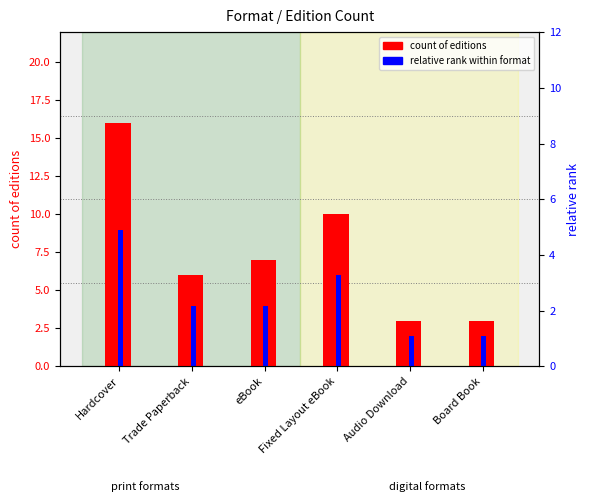

What position from the left is Fixed Layout eBook?

4